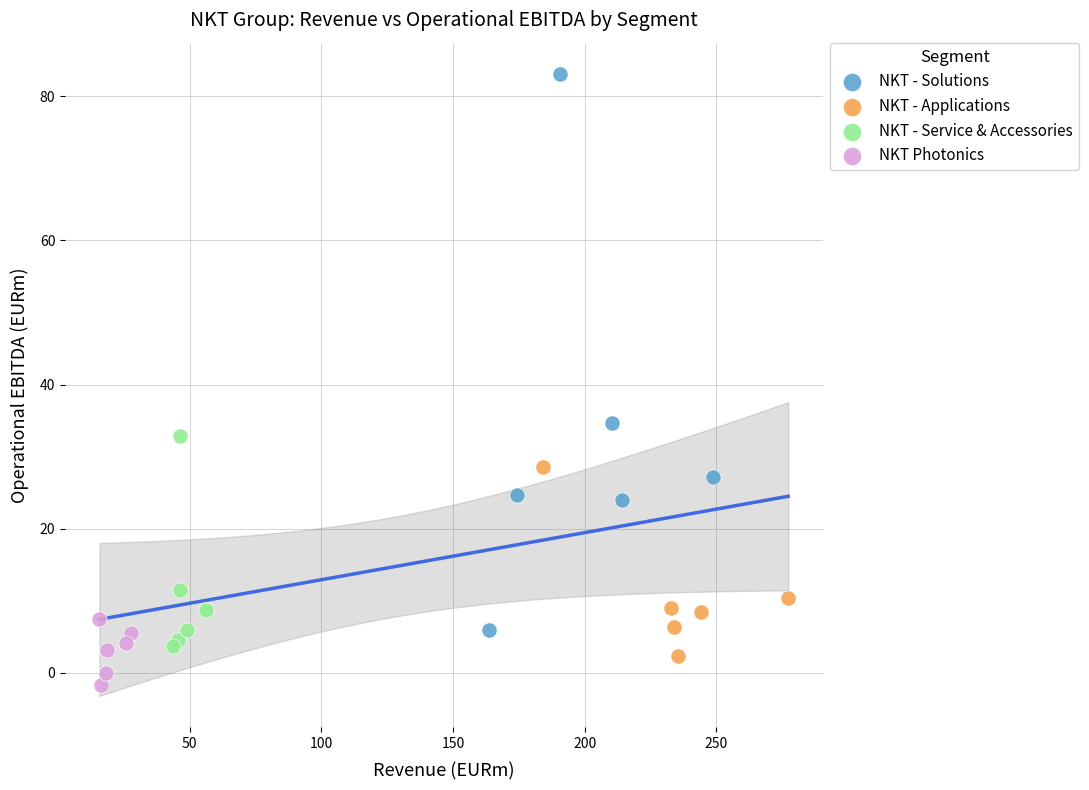

Which series reaches the minimum Y coordinate?

NKT Photonics